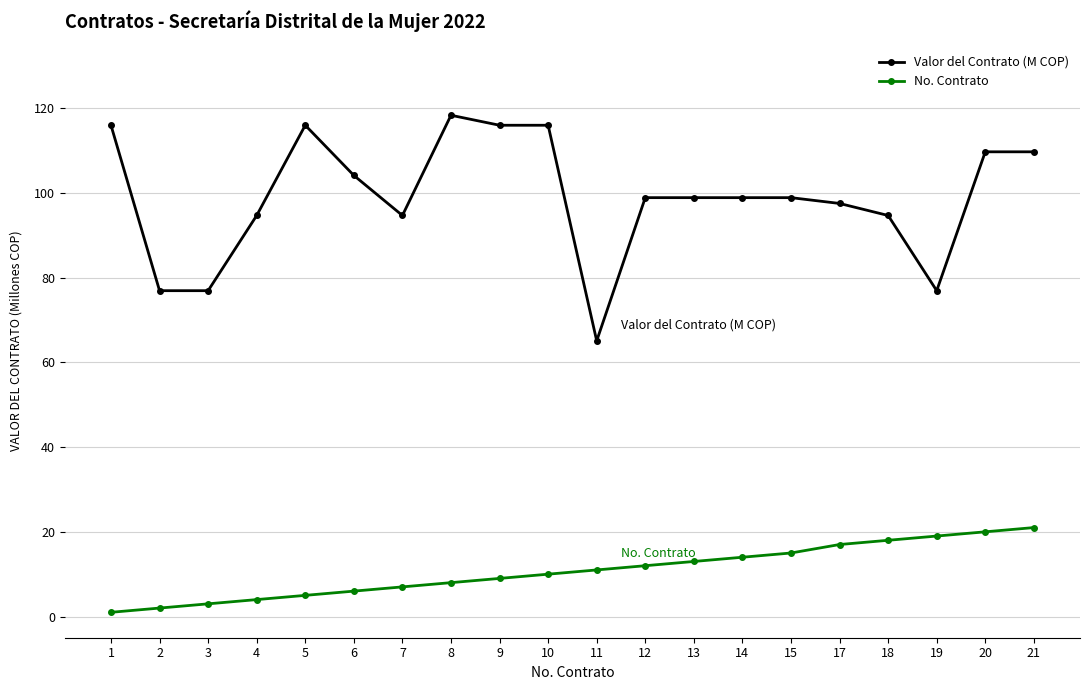

Rank the series by their average value, from highest to lowest.

Valor del Contrato (M COP), No. Contrato